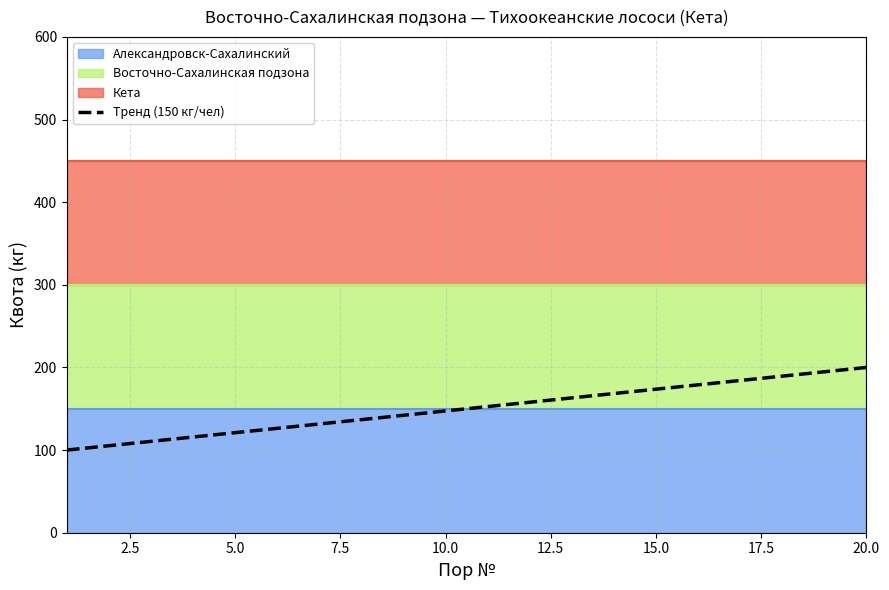

What is the maximum value shown in the chart?

200.0